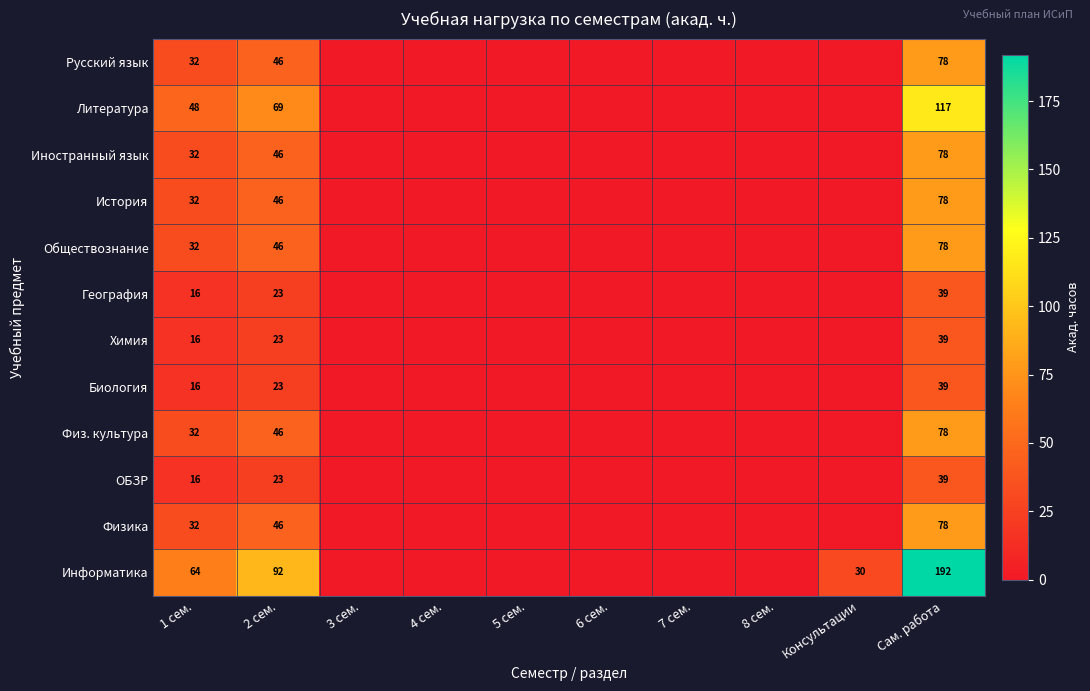

The value of Физ. культура at 1 сем. is 32. True or false?

True